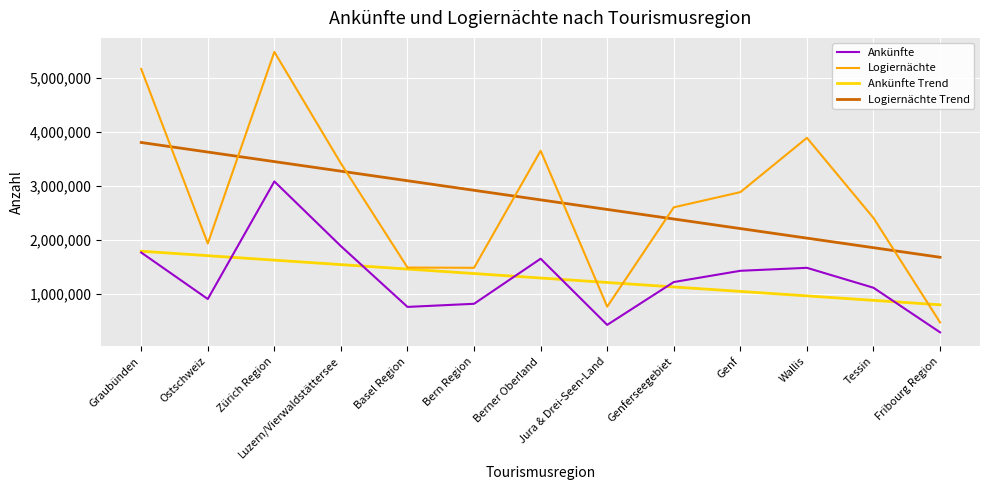

Is the value of Ankünfte at Genferseegebiet greater than the value of Ankünfte Trend at Genf?

Yes